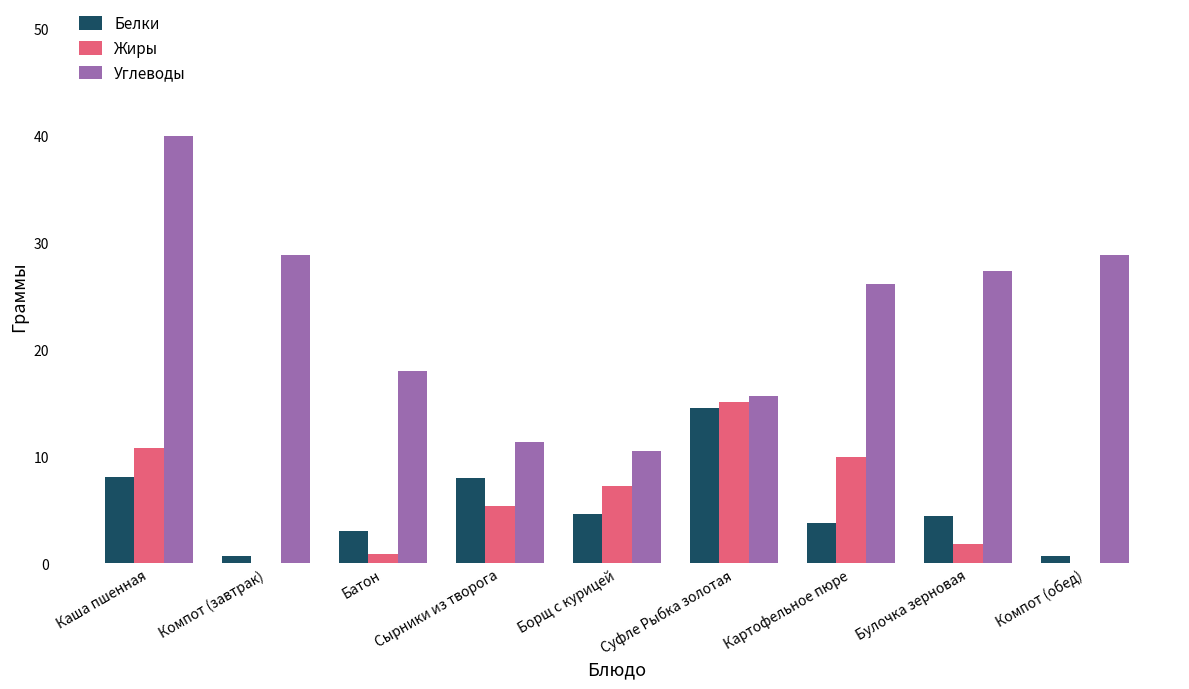

Is it true that Жиры equals 0.0 at Компот (завтрак)?

True